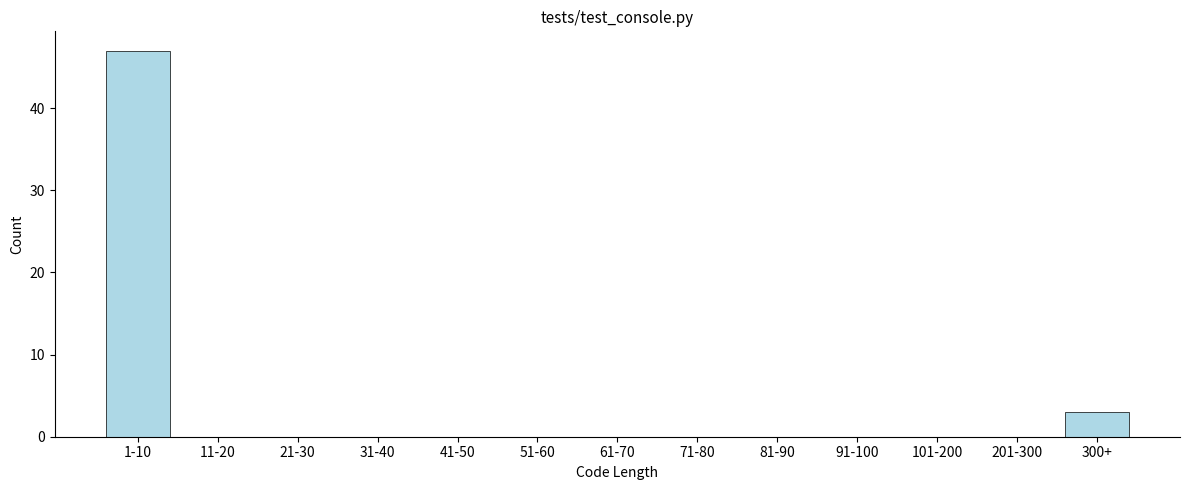

Reading right to left, extract all data points from this chart.

300+=3	201-300=0	101-200=0	91-100=0	81-90=0	71-80=0	61-70=0	51-60=0	41-50=0	31-40=0	21-30=0	11-20=0	1-10=47